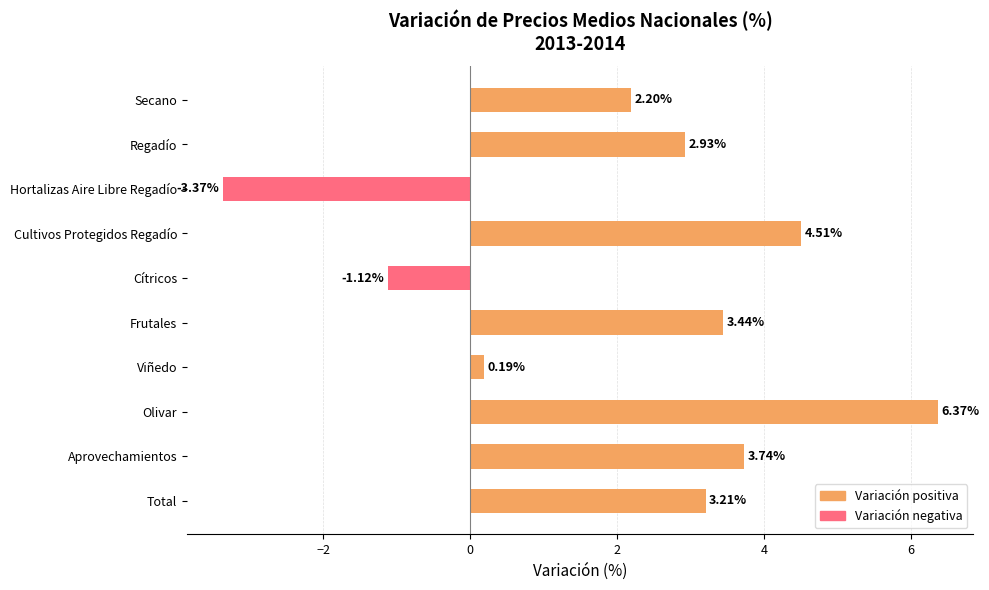

Are the bars horizontal?

Yes